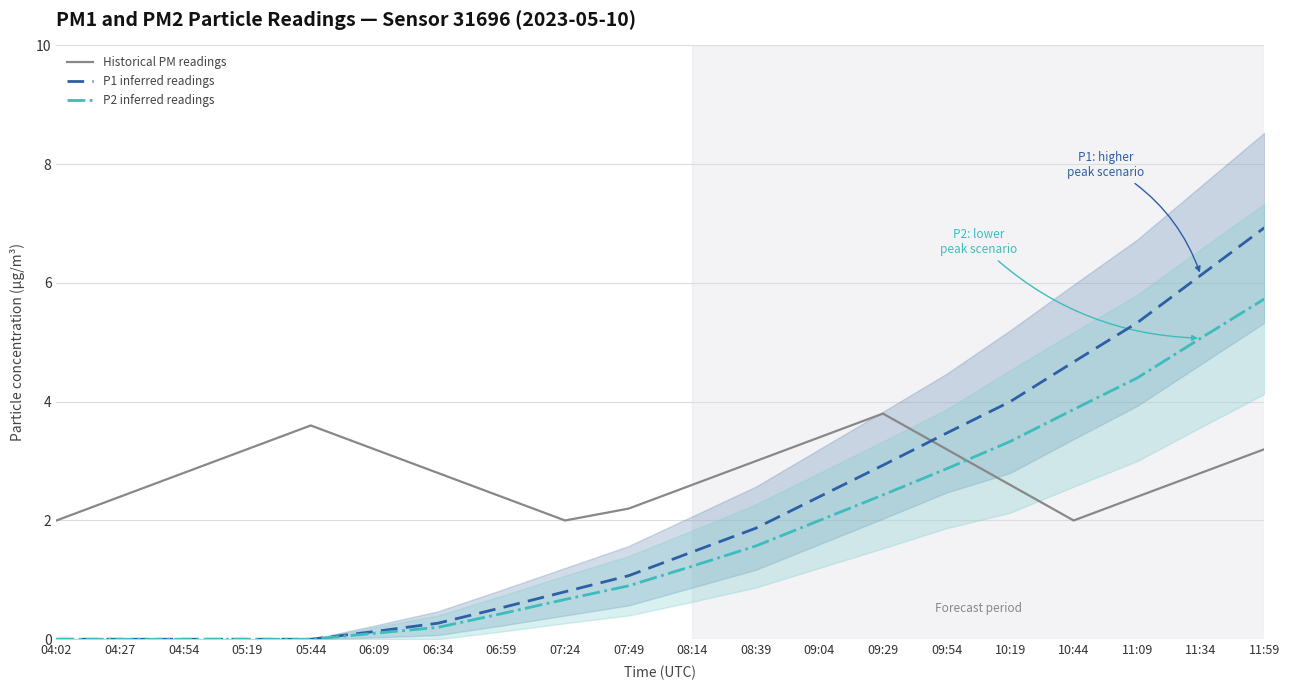

In Historical PM readings, how many points are higher than both neighbors (excluding endpoints)?

2